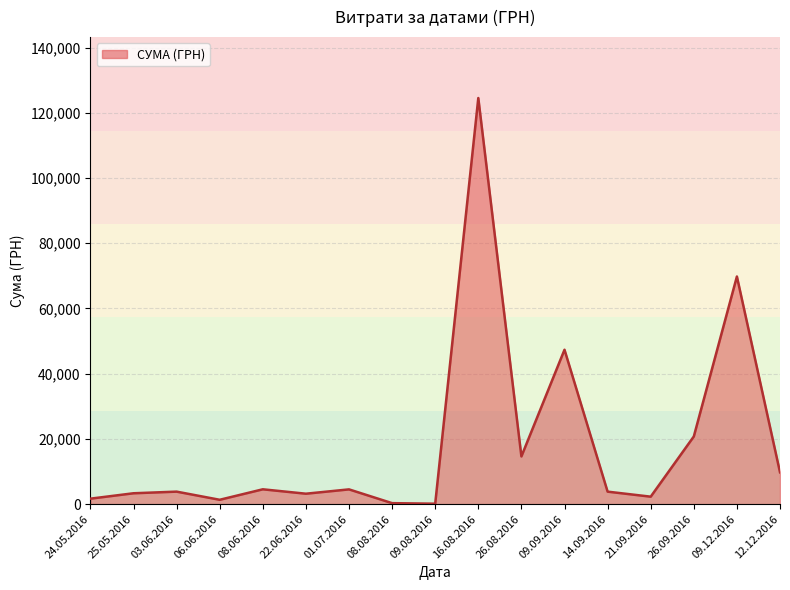

Is it true that the value at 26.08.2016 is 14636.5?

True